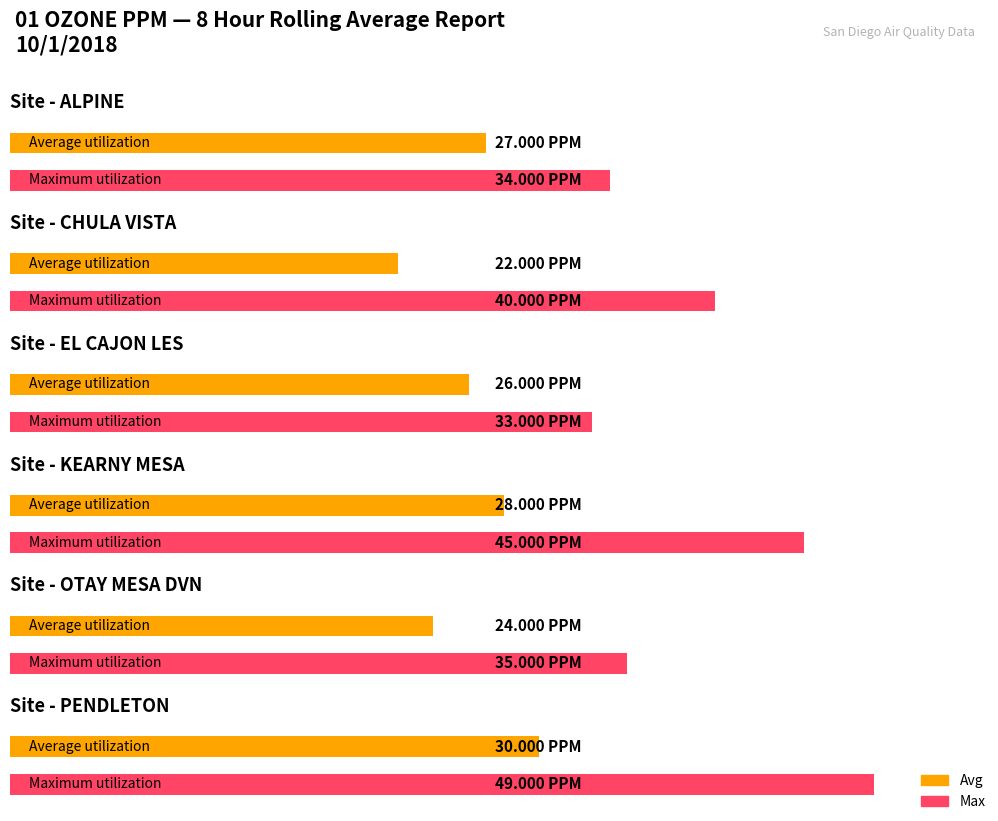

Does the chart contain any negative values?

No